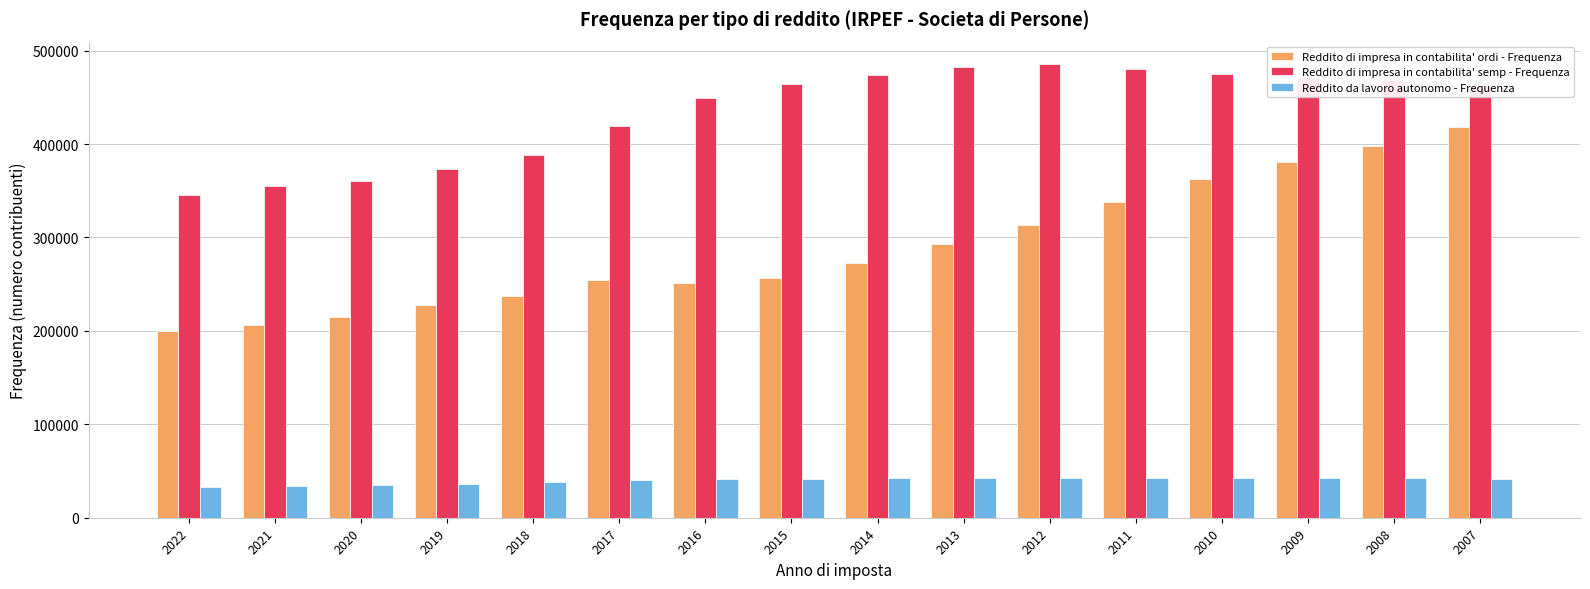

How many series are shown in this chart?

3